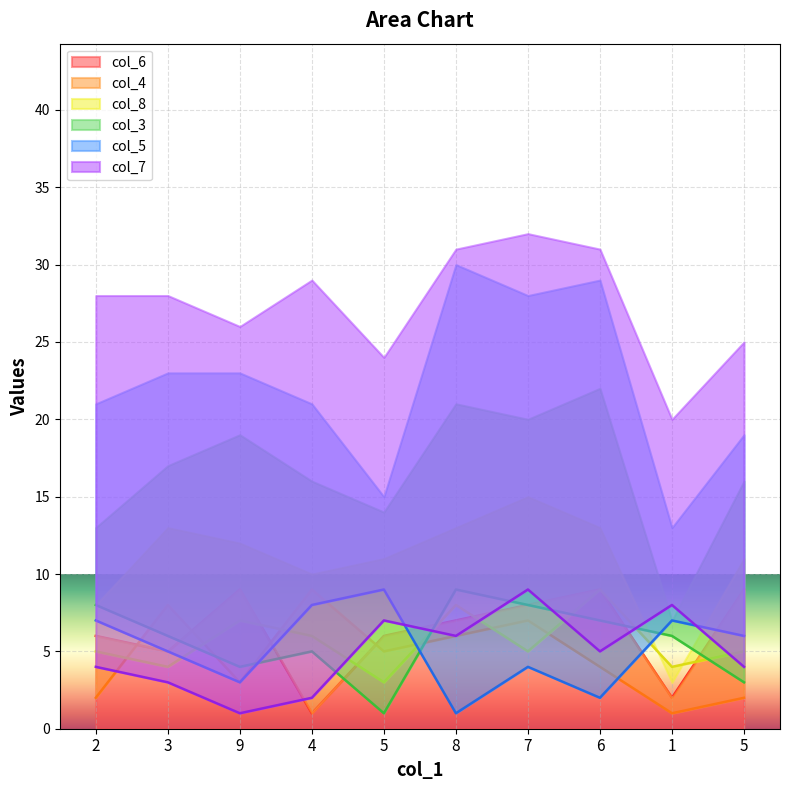

Reading left to right, list all the values displayed in this chart.

col_6: 2=6	3=5	9=9	4=1	5=6	8=7	7=8	6=9	1=2	5=9
col_4: 2=2	3=8	9=3	4=9	5=5	8=6	7=7	6=4	1=1	5=2
col_8: 2=5	3=4	9=7	4=6	5=3	8=8	7=5	6=9	1=4	5=5
col_3: 2=8	3=6	9=4	4=5	5=1	8=9	7=8	6=7	1=6	5=3
col_5: 2=7	3=5	9=3	4=8	5=9	8=1	7=4	6=2	1=7	5=6
col_7: 2=4	3=3	9=1	4=2	5=7	8=6	7=9	6=5	1=8	5=4